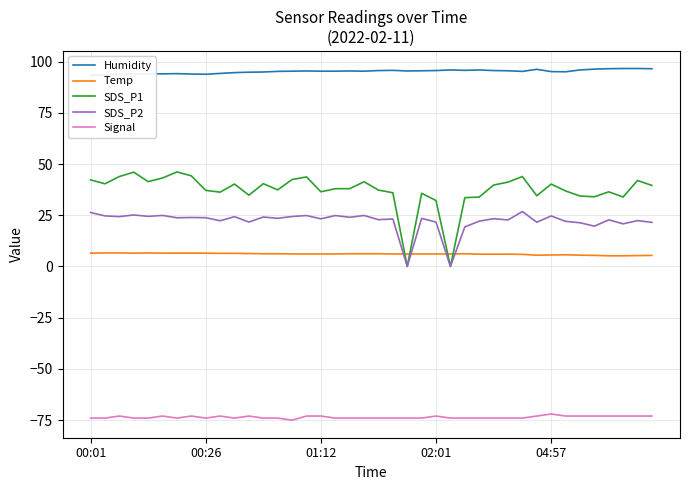

What is the total value across all series at 28?

90.6